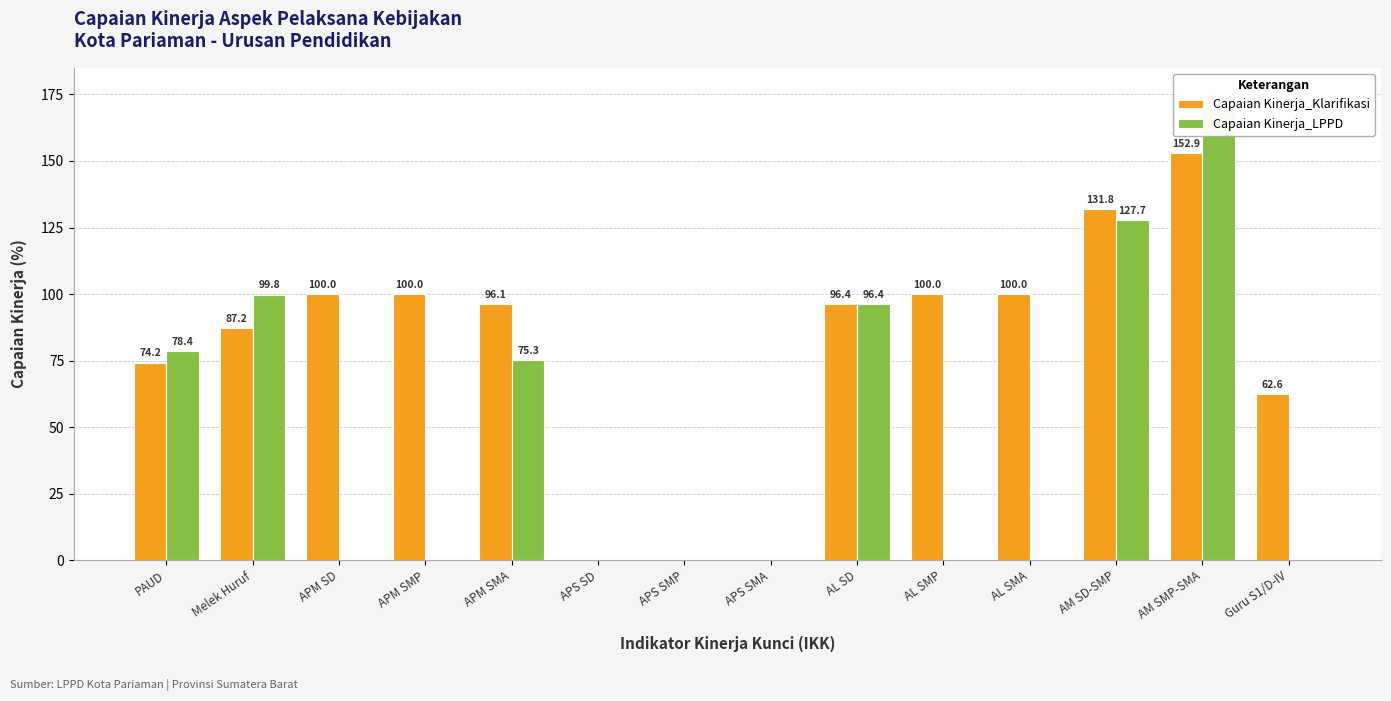

At how many categories does at least one series exceed 19?

11